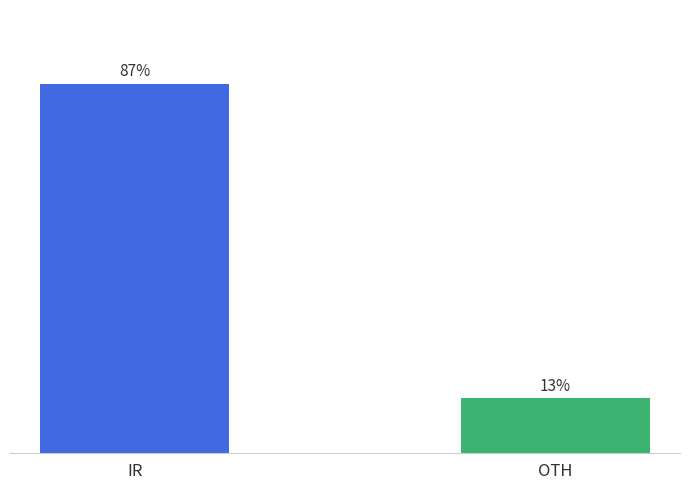

Which category has the lowest value across all series?

OTH